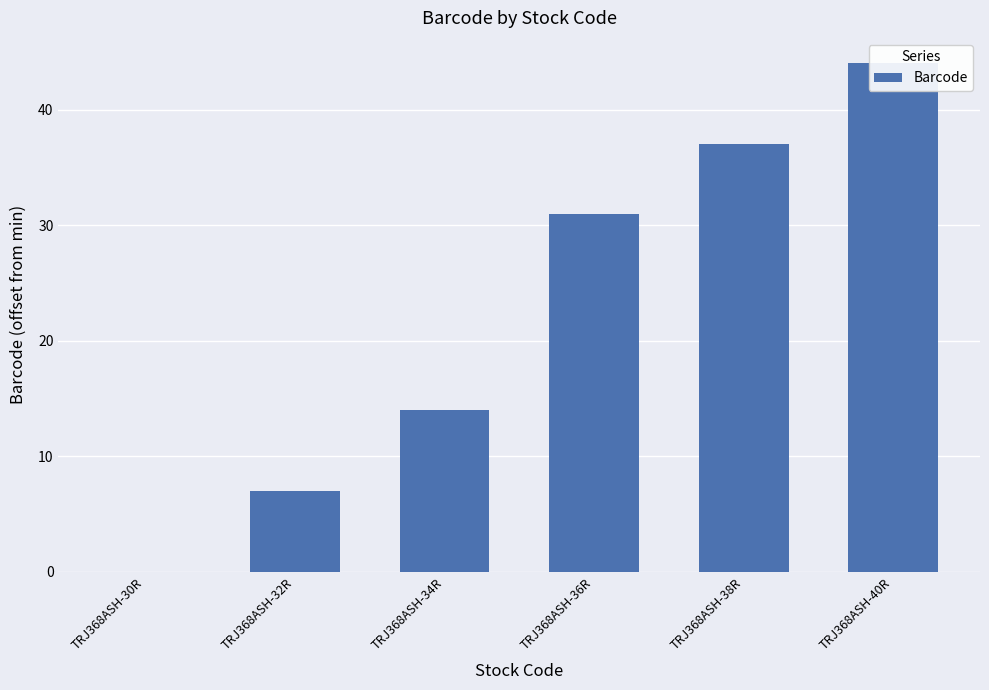

How many distinct data groups are displayed?

1